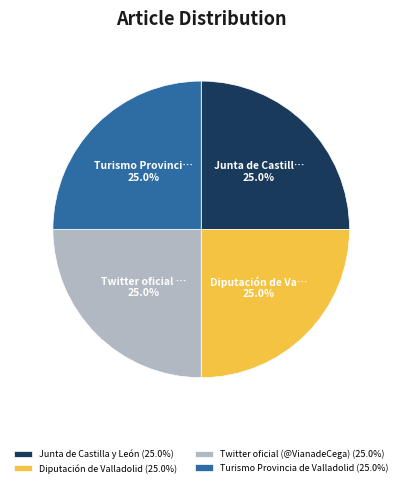

Is Turismo Provincia de Valladolid the majority of the pie?

No